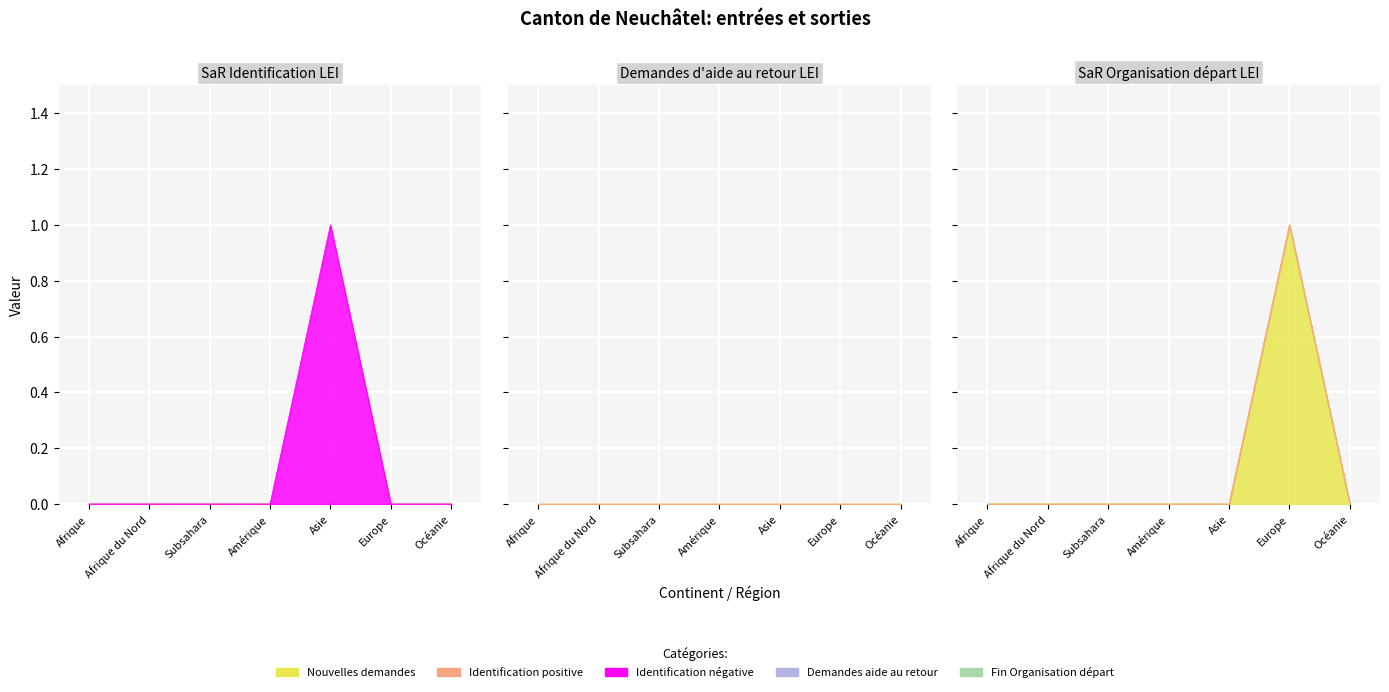

Reading left to right, extract all data points from this chart.

Nouvelles demandes (col_1): 0	0	0	0	0	0	0
Identification positive (col_2): 0	0	0	0	0	0	0
Identification négative (col_3): 0	0	0	0	1	0	0
Nouvelles demandes doc (col_5): 0	0	0	0	0	0	0
Demandes aide au retour (col_11): 0	0	0	0	0	0	0
Fin Organisation départ (col_16): 0	0	0	0	0	1	0